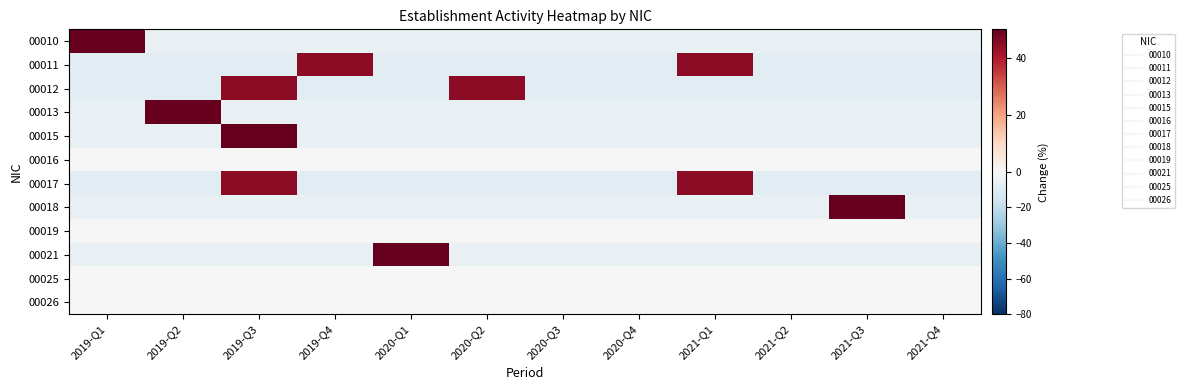

How many series are shown in this chart?

12